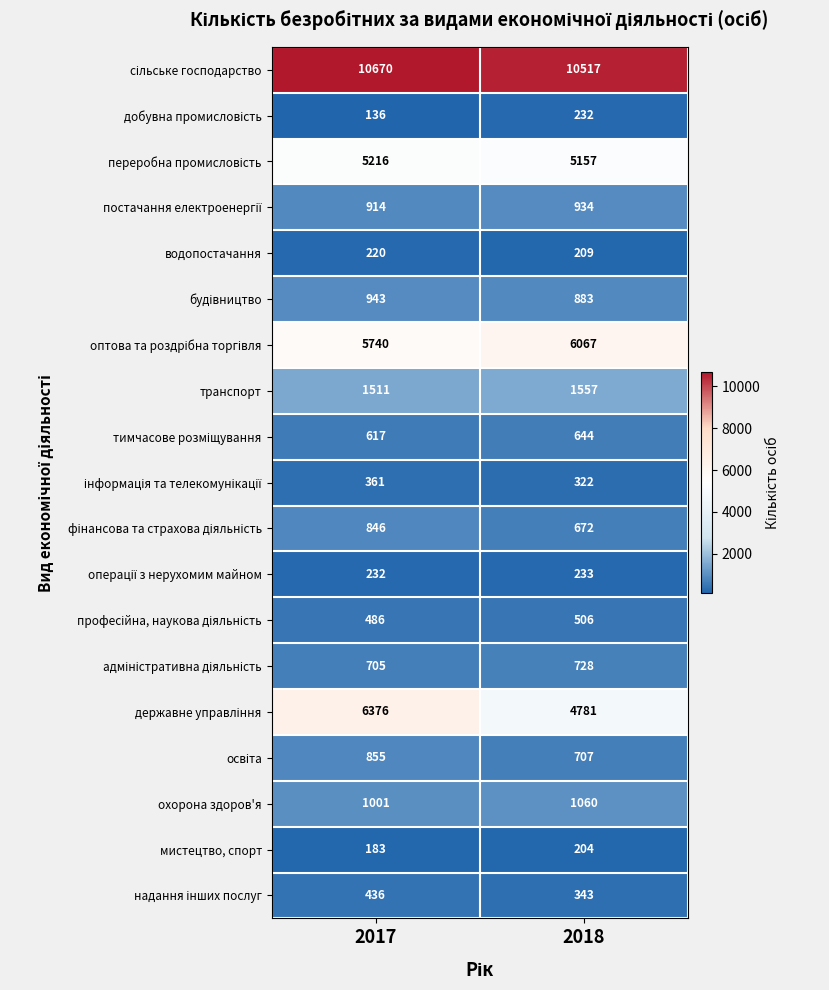

What is the sum of the охорона здоров'я values at 2017 and 2018?

2061